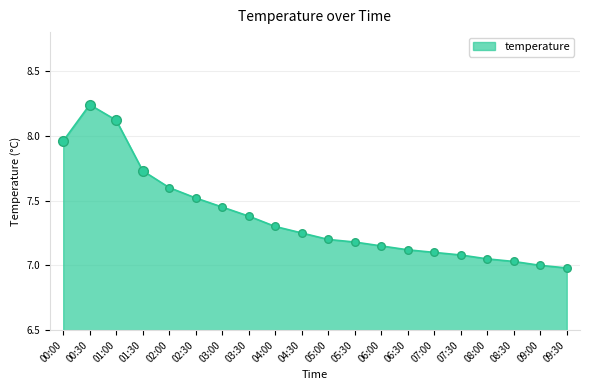

What is the ratio of the value at 08:00 to the value at 07:00?

1.0